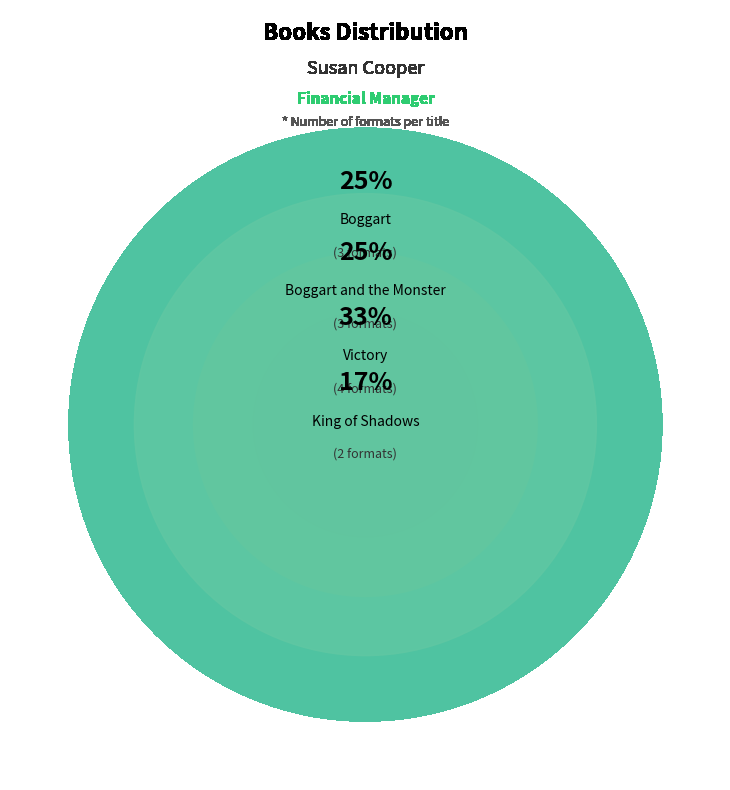

Which category has the biggest portion of the pie?

Victory